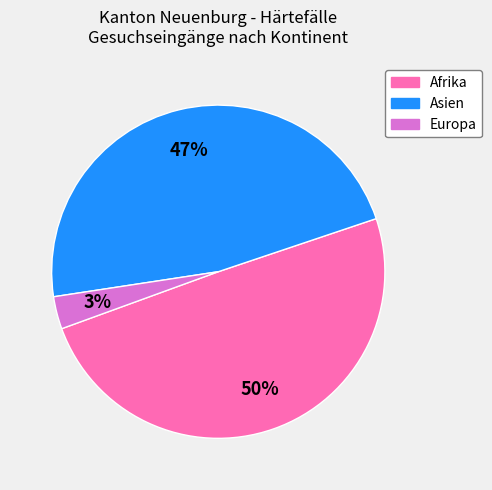

Count the number of slices in the pie.

3